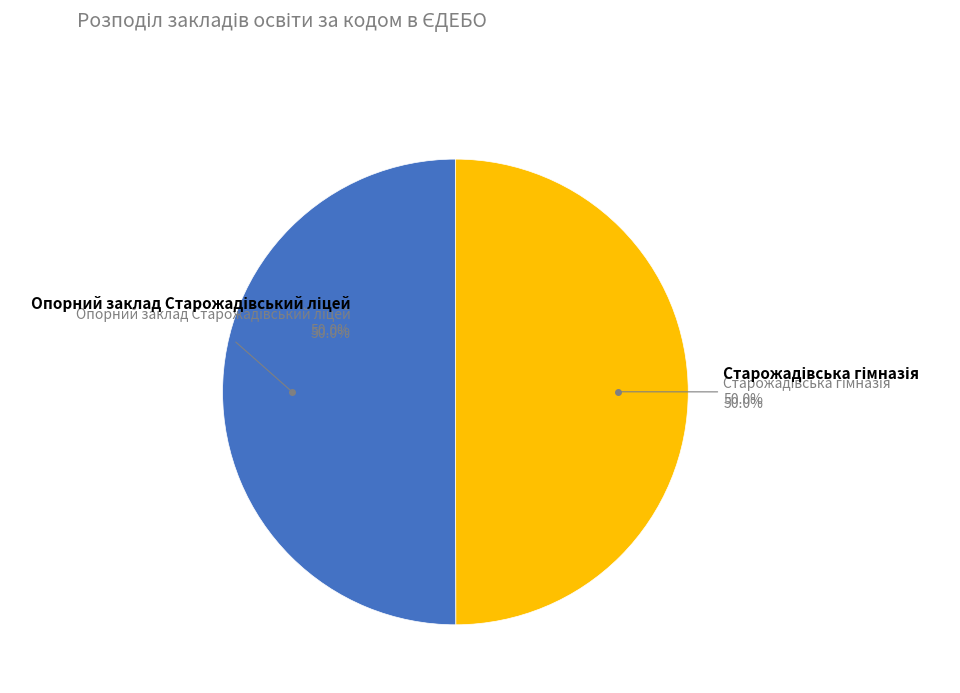

Rank the categories by value from lowest to highest.

Старожадівська гімназія, Опорний заклад Старожадівський ліцей